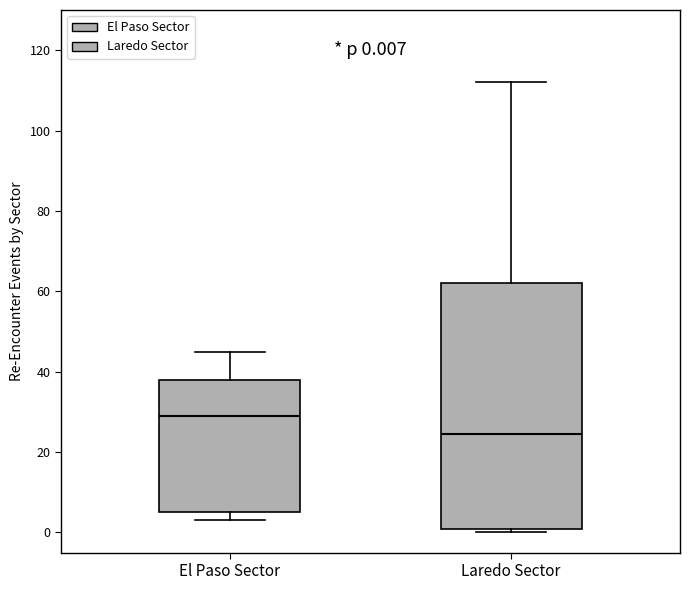

Which box's median line is the highest?

El Paso Sector